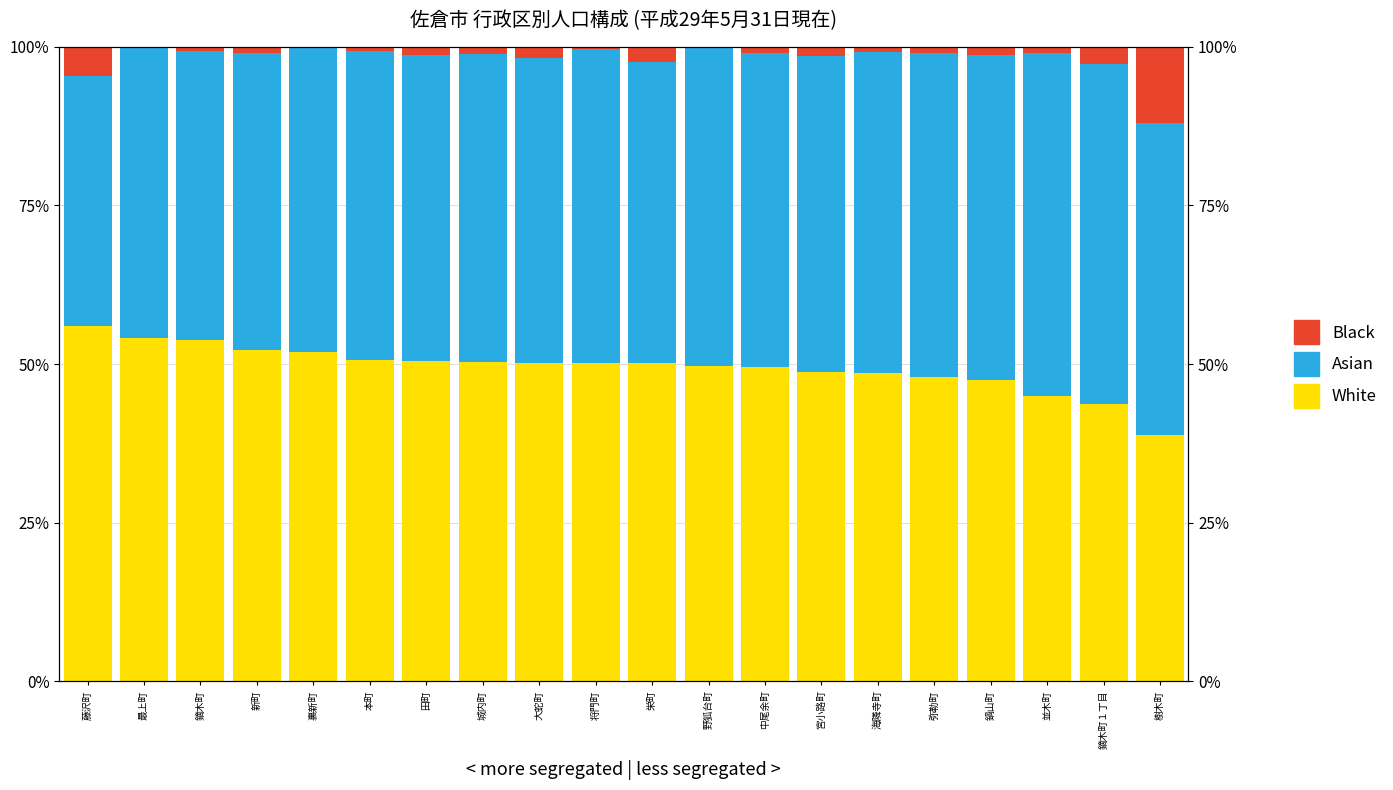

List the labels in order of Asian value, largest first.

並木町, 鏑木町１丁目, 鍋山町, 弥勒町, 海隣寺町, 野狐台町, 宮小路町, 中尾余町, 将門町, 樹木町, 本町, 城内町, 田町, 裏新町, 大蛇町, 栄町, 新町, 最上町, 鏑木町, 藤沢町